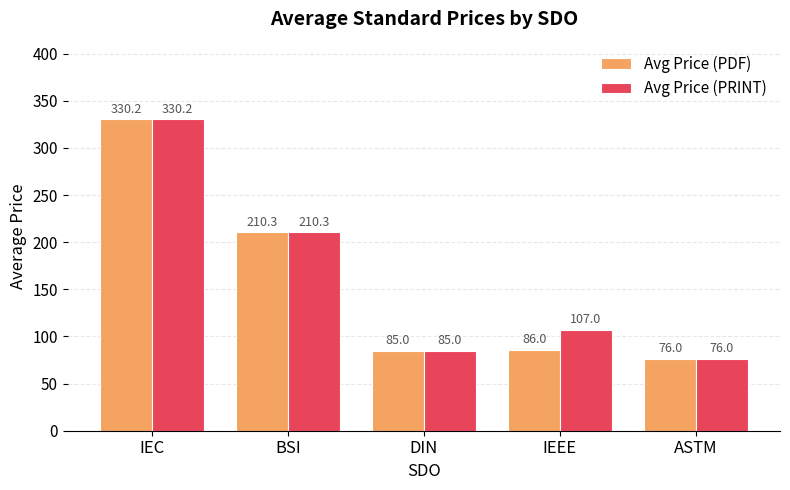

List the series in order of their overall mean, lowest first.

Avg Price (PDF), Avg Price (PRINT)